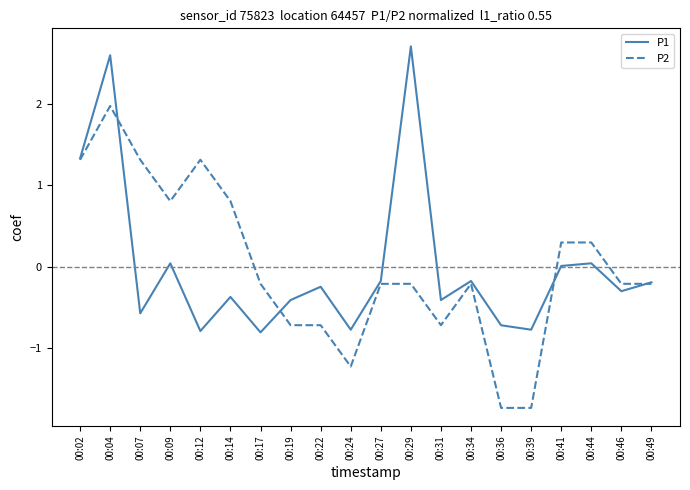

What is the approximate value of P2 at 00:09?

0.8